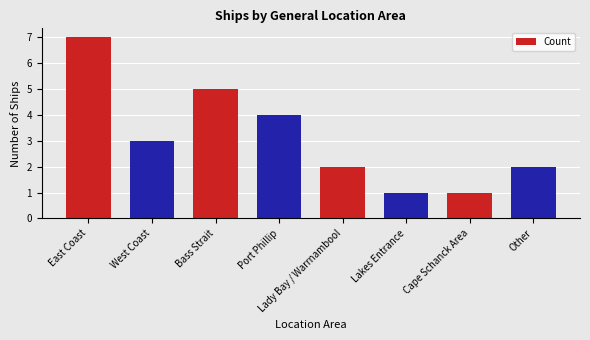

Which label corresponds to the largest value in the chart?

East Coast